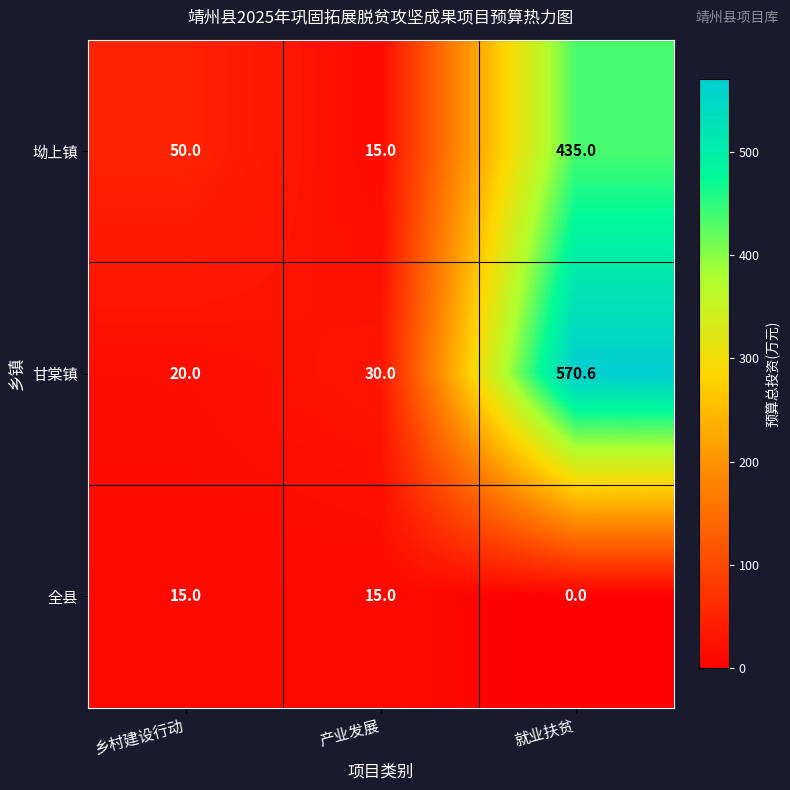

At which label is 坳上镇 closest to 225?

乡村建设行动